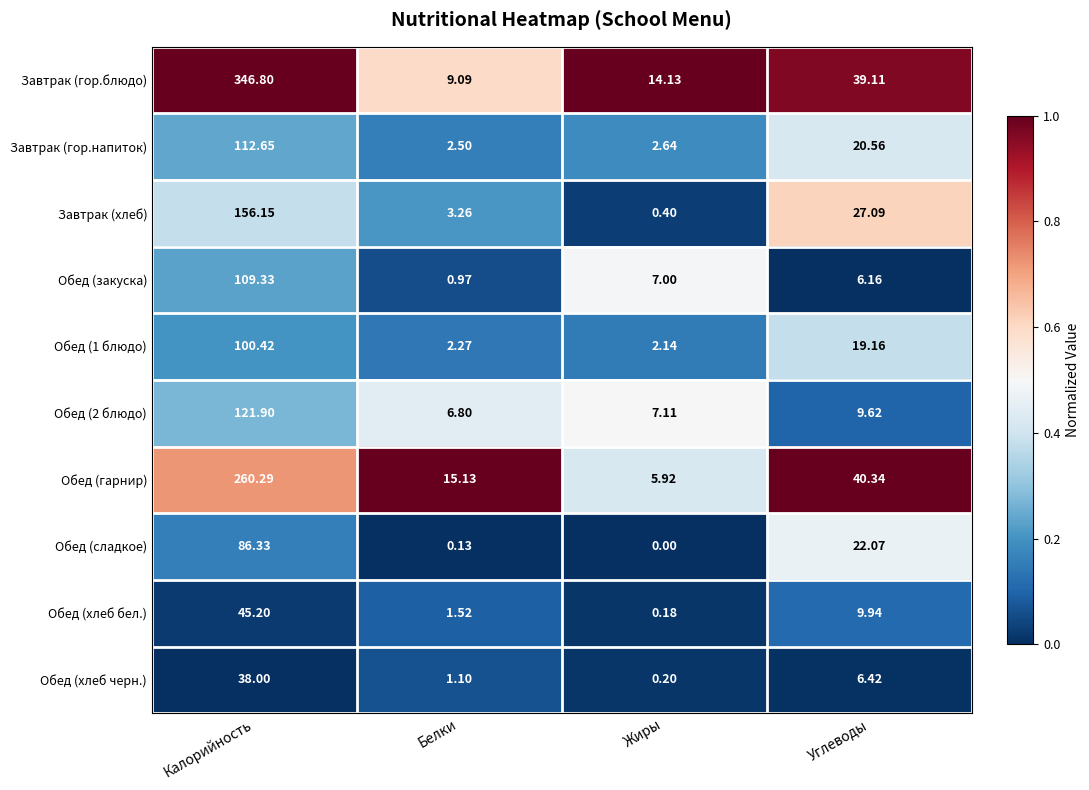

Between Жиры and Углеводы, which series saw the biggest shift?

Обед (гарнир)